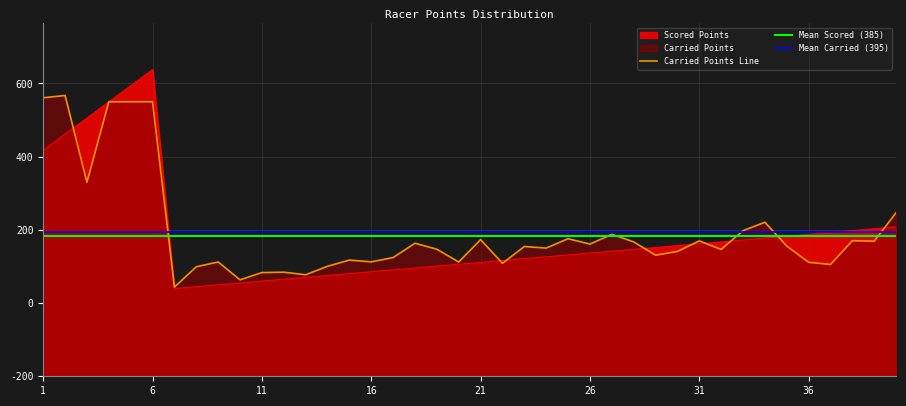

Which series has the largest total across all categories?

Carried Points